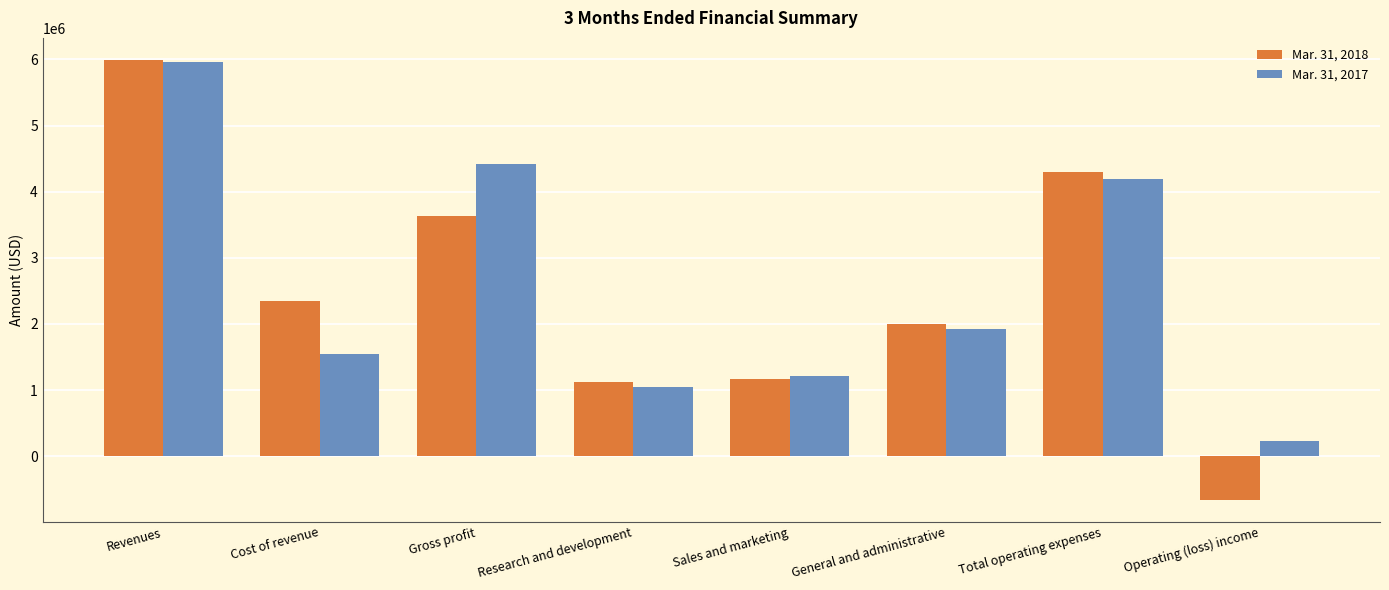

Where does the Mar. 31, 2018 series first go above 2353860?

Revenues